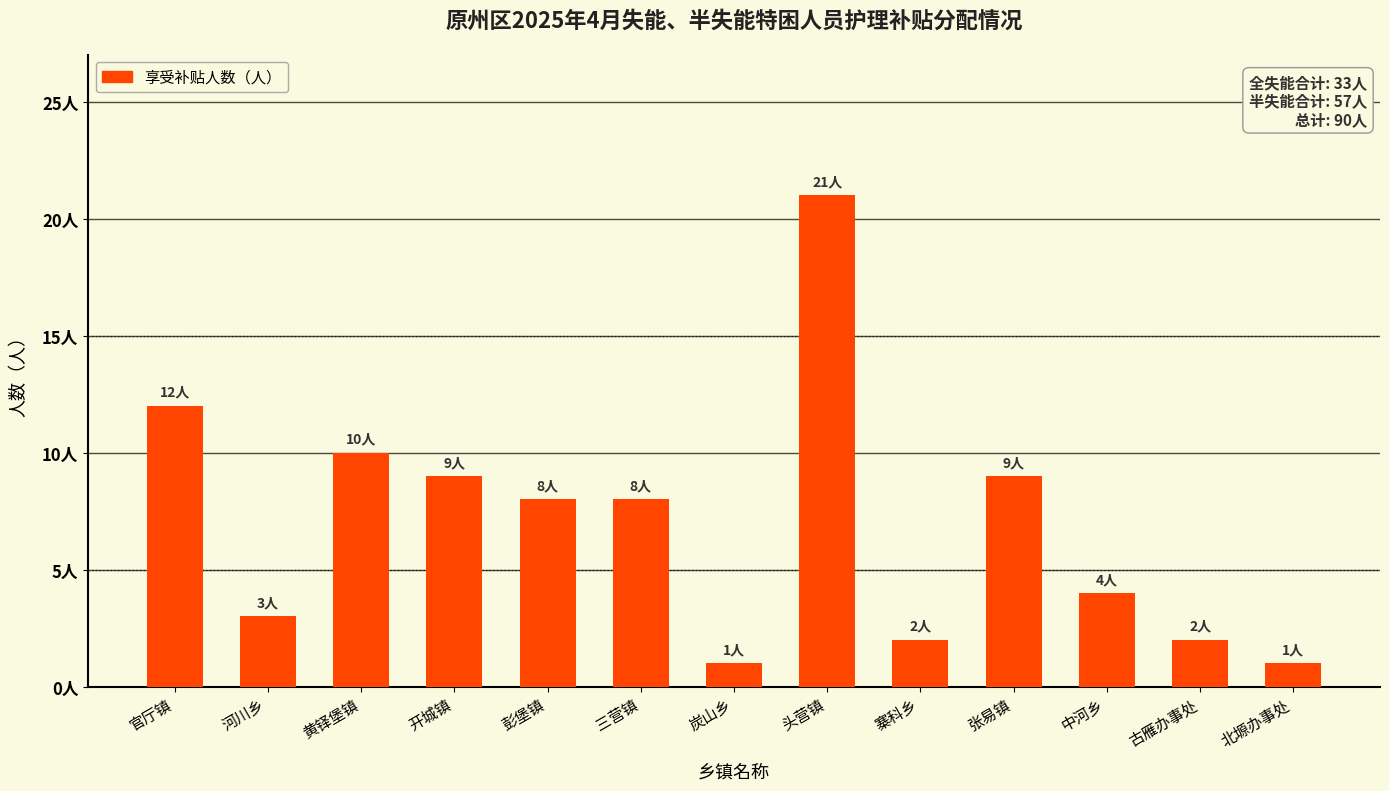

Rank the categories by value from lowest to highest.

炭山乡, 北塬办事处, 寨科乡, 古雁办事处, 河川乡, 中河乡, 彭堡镇, 三营镇, 开城镇, 张易镇, 黄铎堡镇, 官厅镇, 头营镇